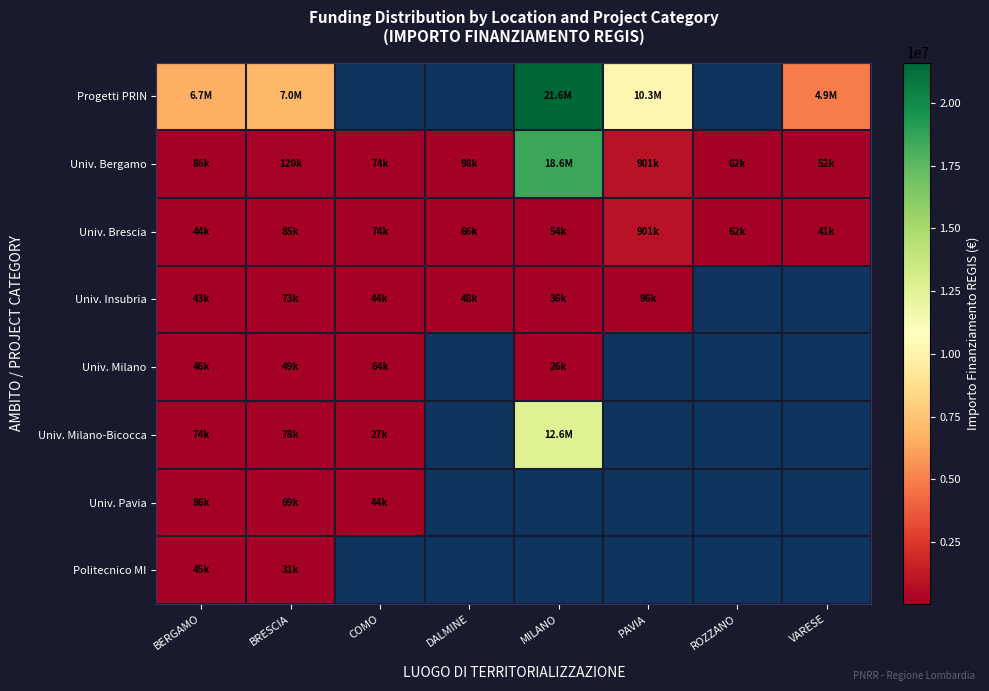

How many values in the Univ. Brescia series are below 66393?

4